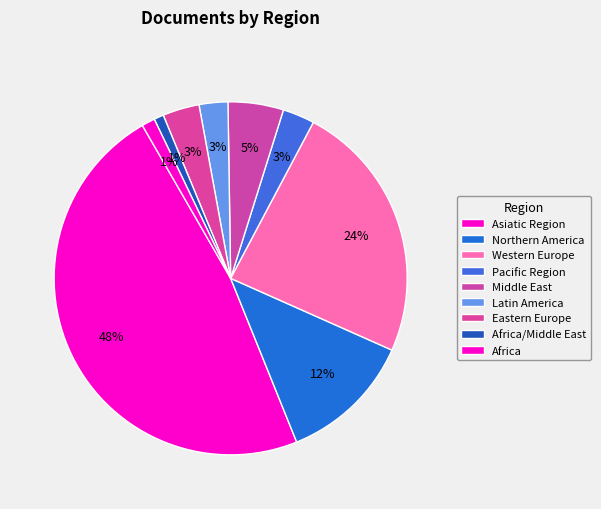

How many slices are in this pie chart?

9